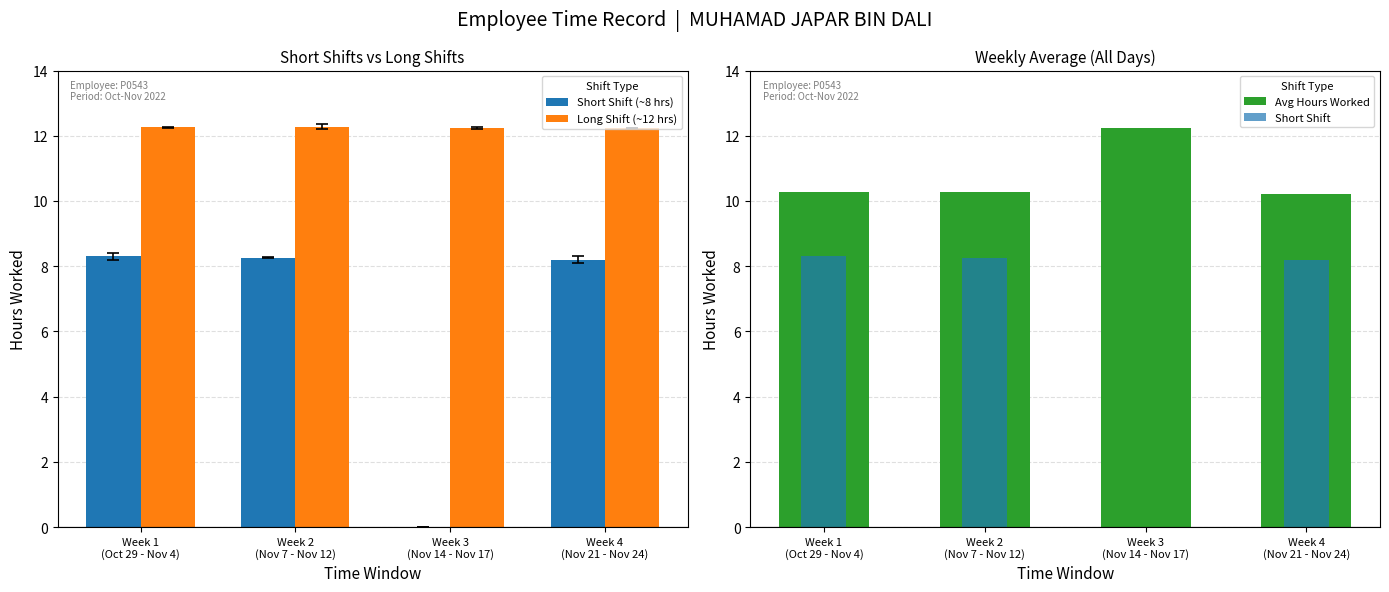

How many distinct data groups are displayed?

4